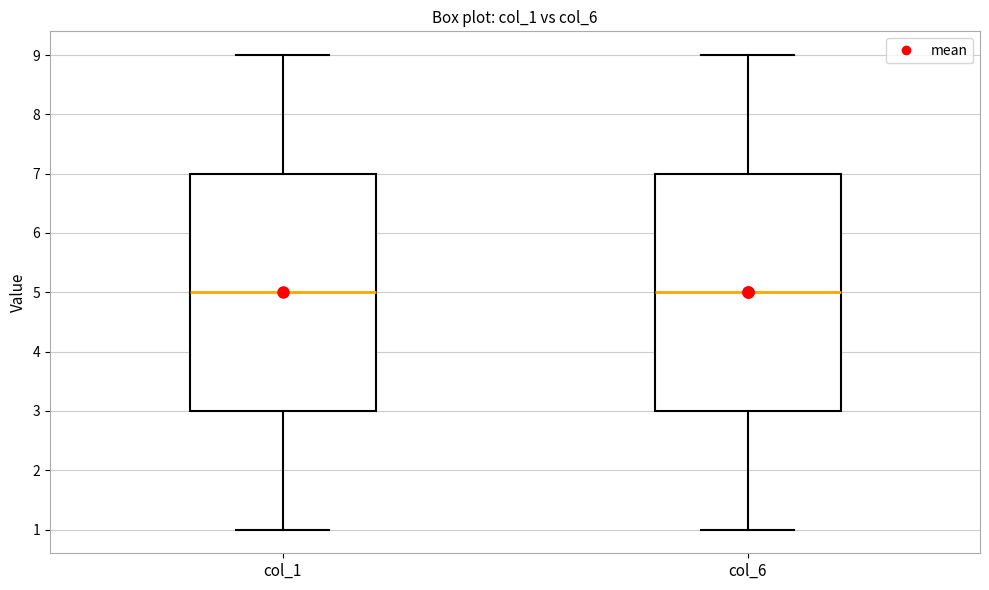

Reading left to right, transcribe this box plot: for each box, give where its median line is, the range the box spans, and where its two whiskers end, as read against the y-axis. The values are not printed on the chart, so give them approximately, as read against the axis.

col_1: median 5, box 3 to 7, whiskers 1 to 9
col_6: median 5, box 3 to 7, whiskers 1 to 9